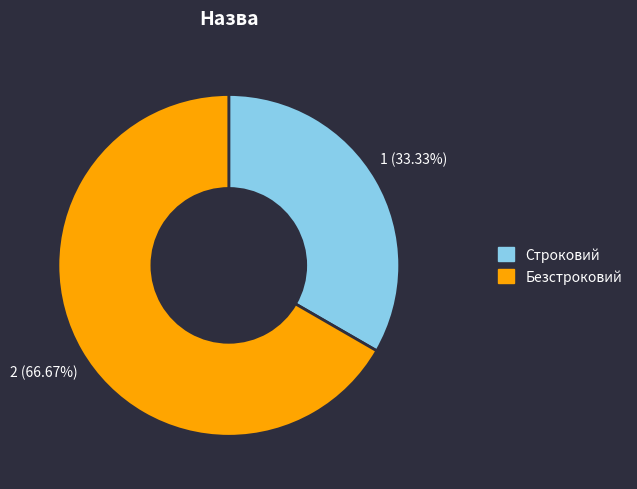

To the nearest percent, what portion does Безстроковий represent?

67%